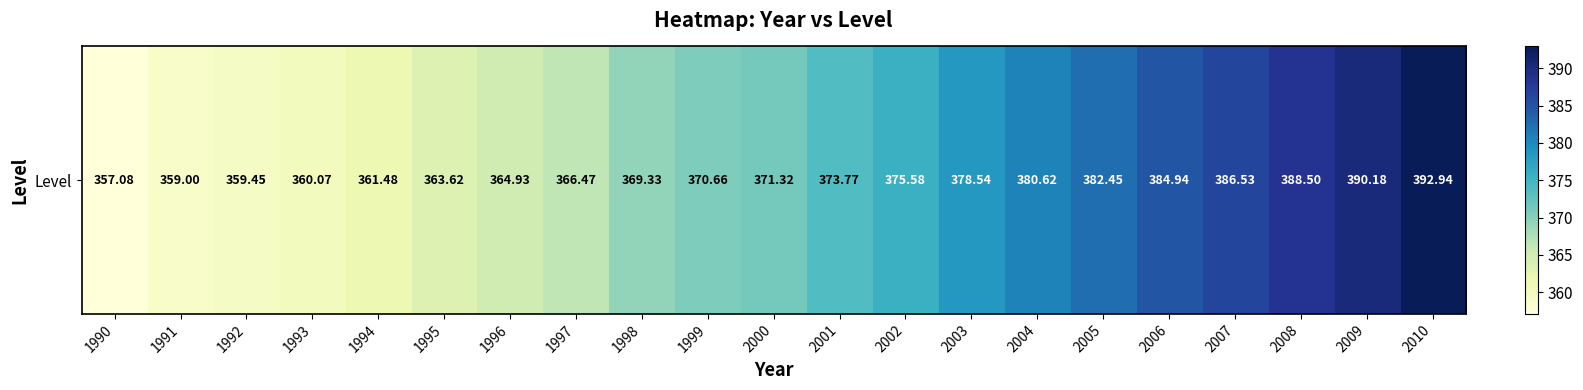

At which label does the data first exceed 371?

2000